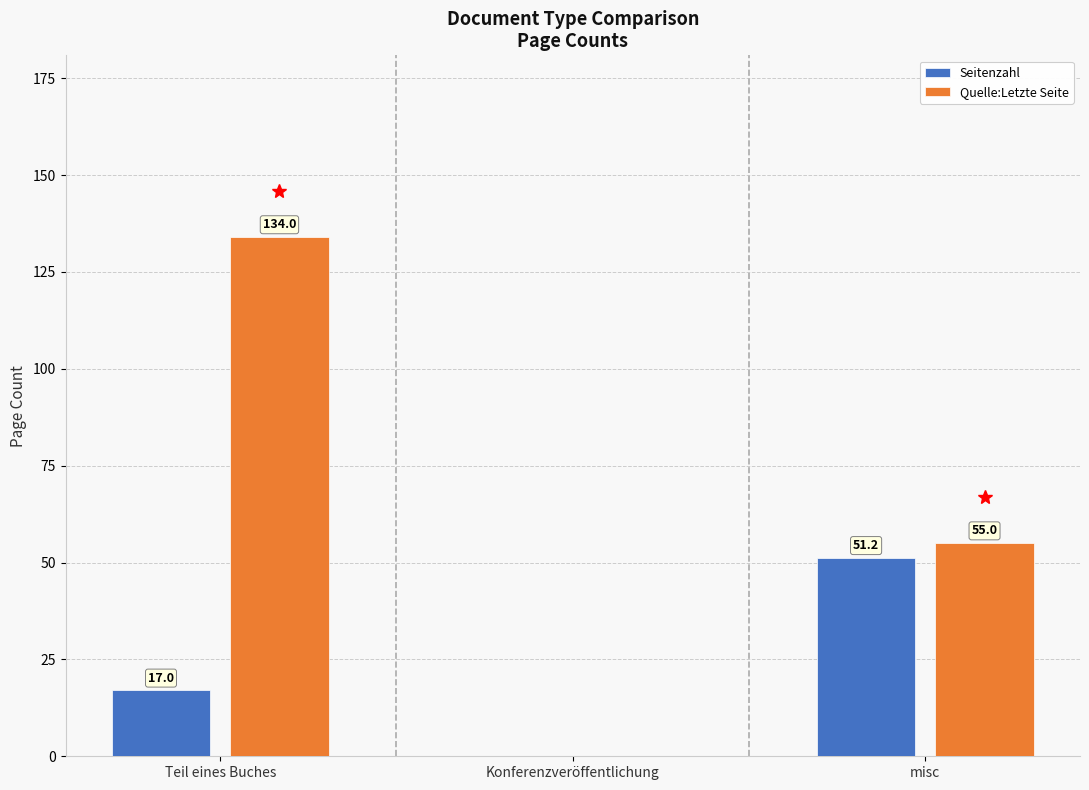

What are all the series names shown in the legend?

Seitenzahl, Quelle:Letzte Seite